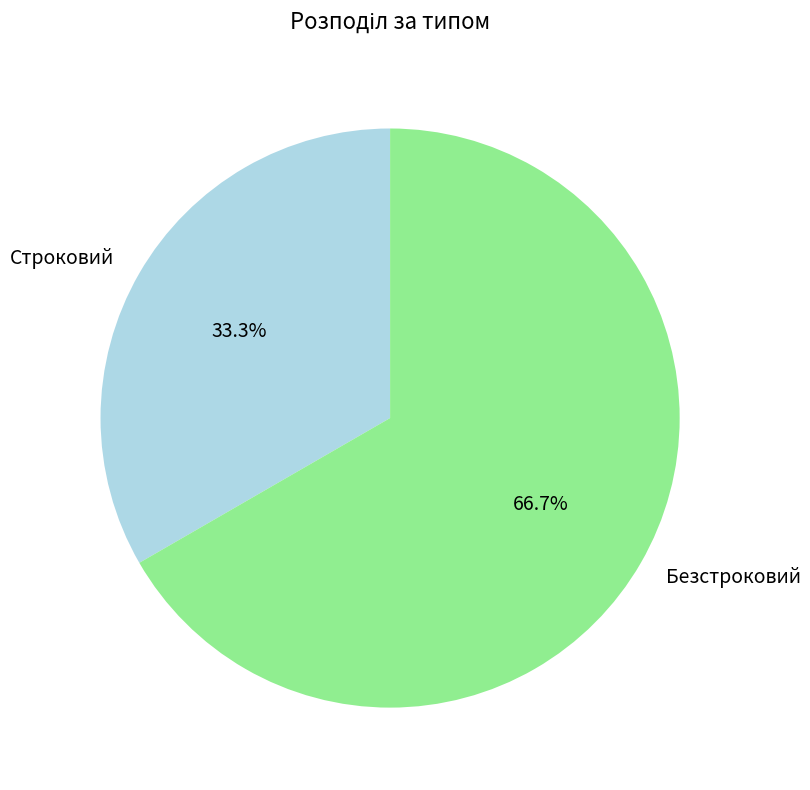

Does any single category account for the majority?

Yes